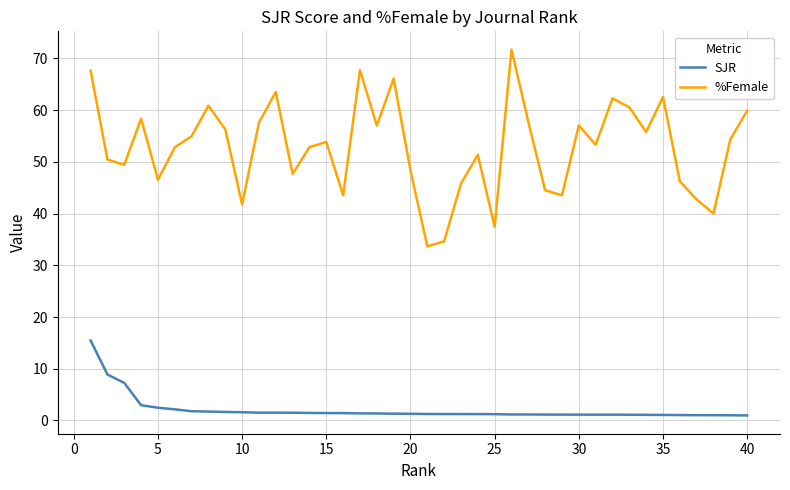

Which series has the largest total across all categories?

%Female